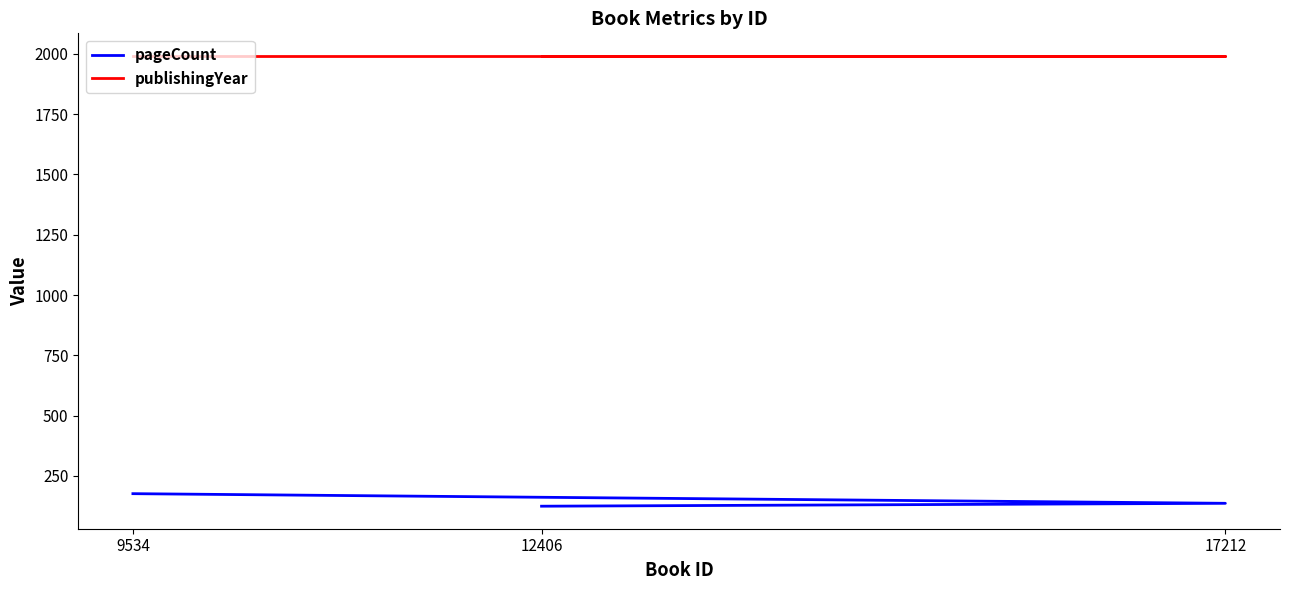

What are all the series names shown in the legend?

pageCount, publishingYear